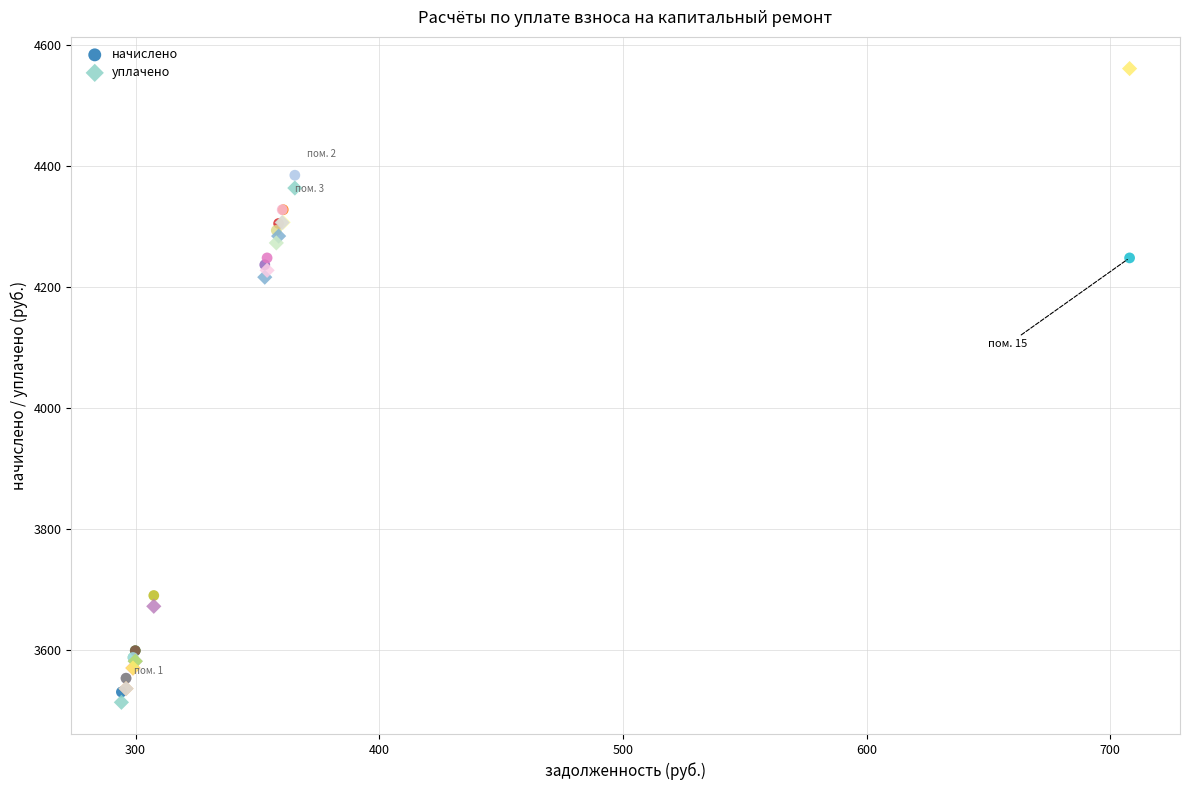

Which series has the widest spread of Y values?

уплачено